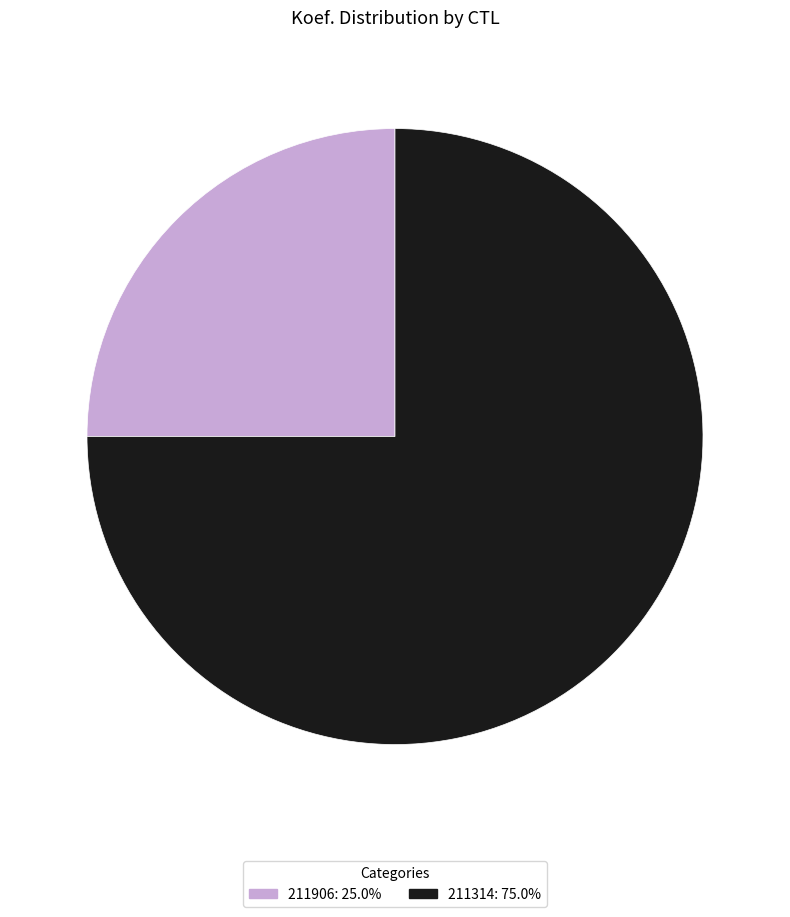

Which slice is the smallest?

211906